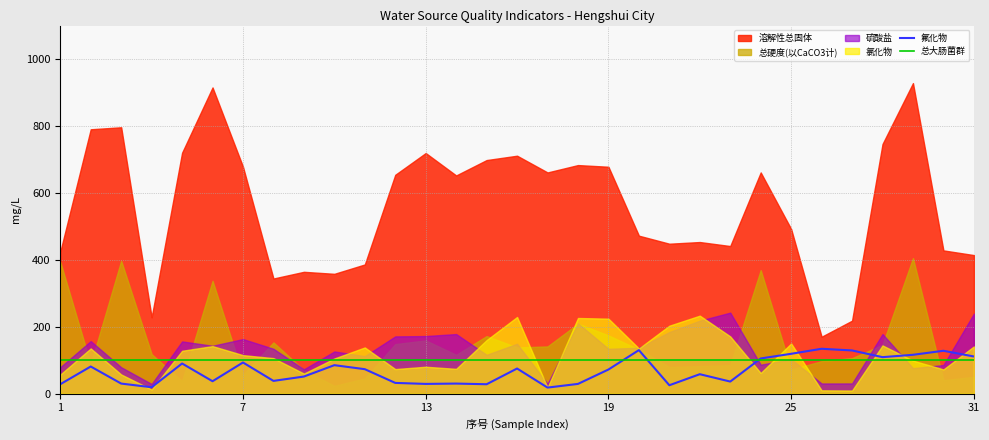

What is the lowest value of the 总大肠菌群 series?

100.0